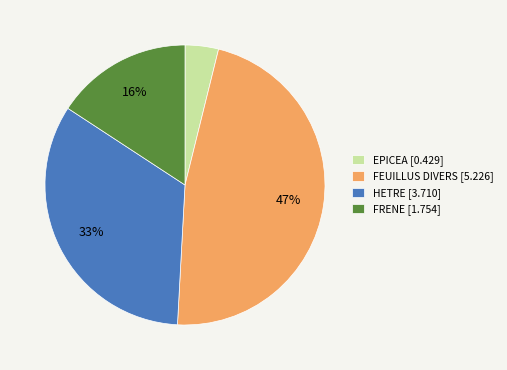

Approximately how many times larger is the value at EPICEA compared to FEUILLUS DIVERS?

0.1